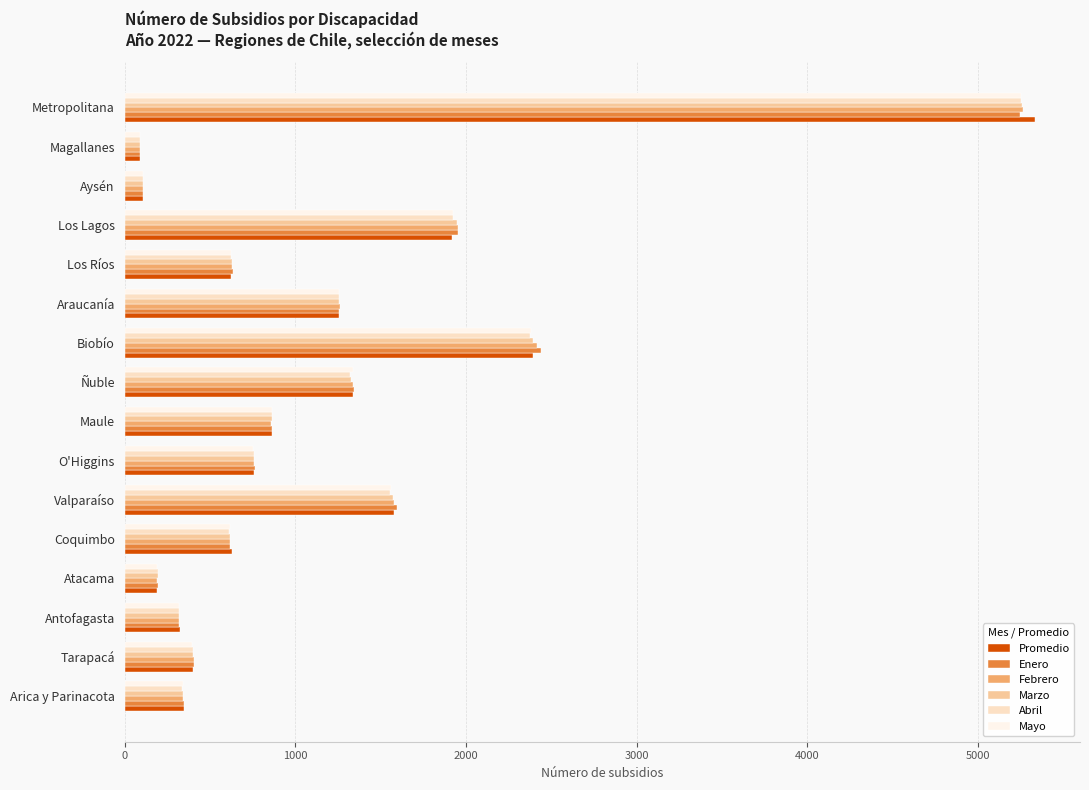

The Marzo series shows 8532.7 at Metropolitana. True or false?

False